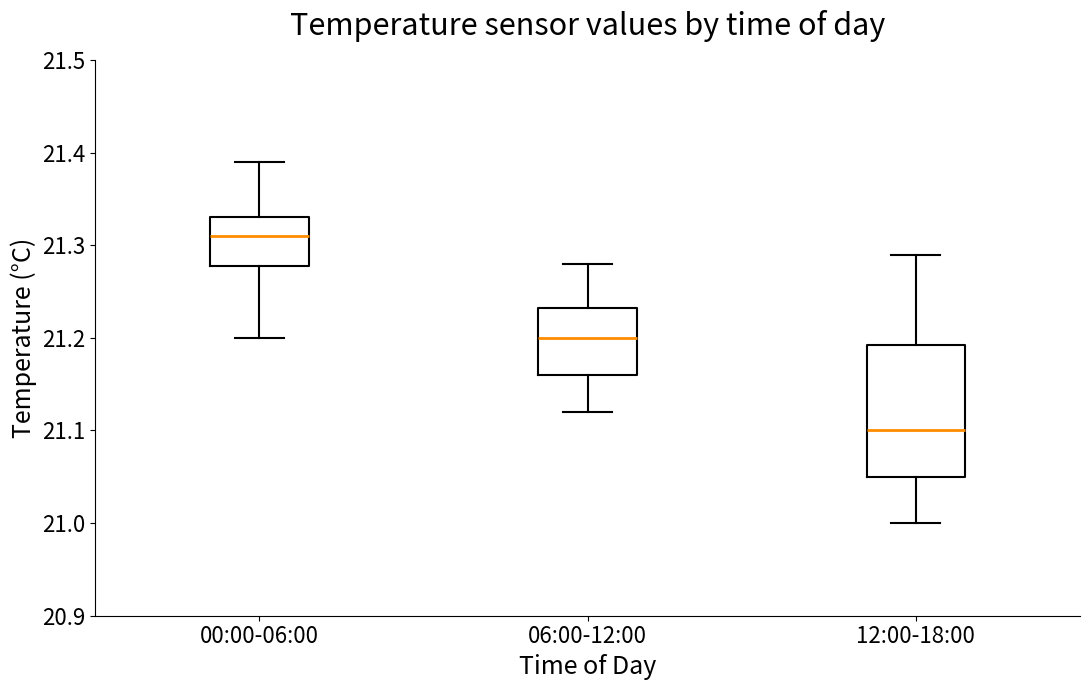

Reading left to right, read every box against the y-axis: the position of its median line, the range the box covers, and the ends of its whiskers. The values are not printed on the chart, so give them approximately, as read against the axis.

00:00-06:00: median 21.31, box 21.28 to 21.33, whiskers 21.20 to 21.39
06:00-12:00: median 21.20, box 21.16 to 21.23, whiskers 21.12 to 21.28
12:00-18:00: median 21.10, box 21.05 to 21.19, whiskers 21.00 to 21.29